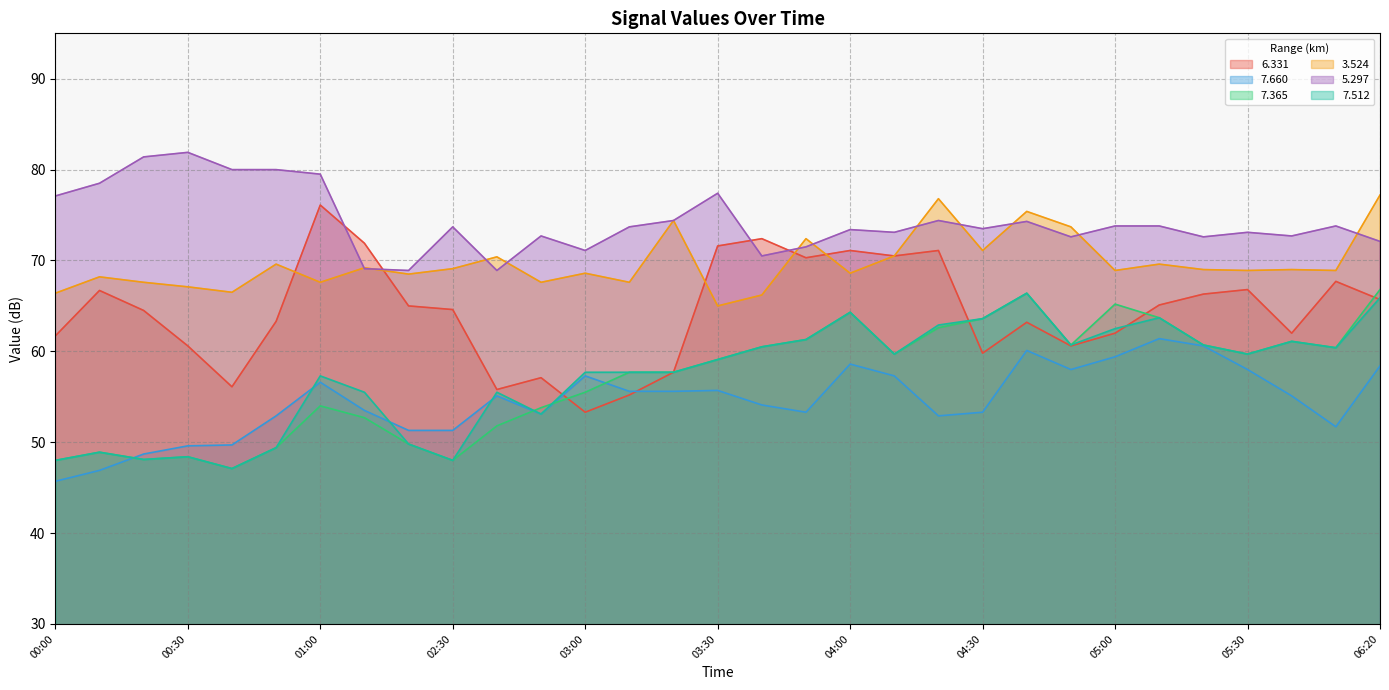

Which has a higher value, 04:50 or 03:20?

04:50